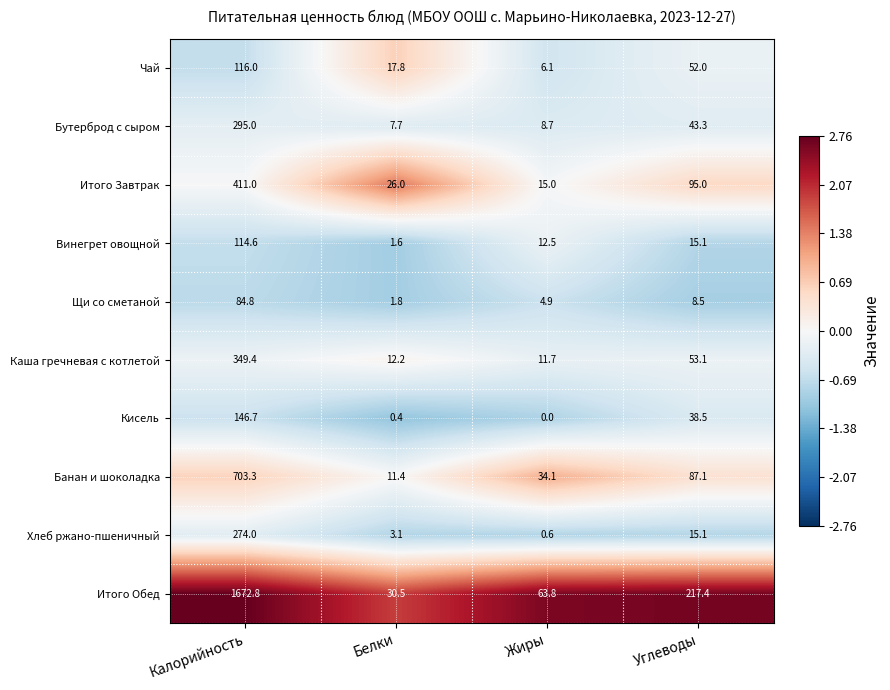

What is the sum of the Бутерброд с сыром values at Калорийность and Жиры?

303.7